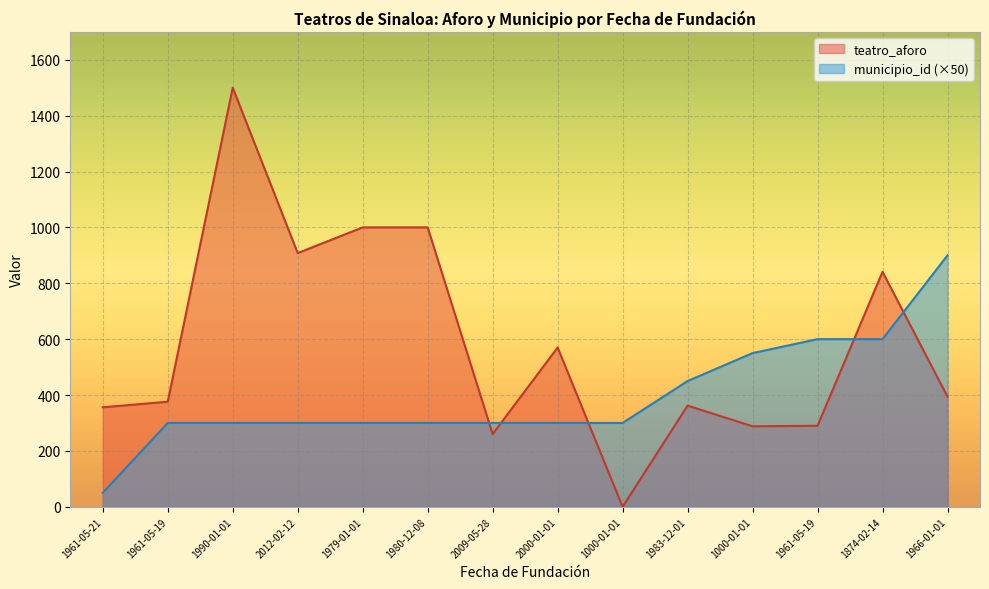

Rank the series at 1874-02-14 from highest to lowest value.

teatro_aforo, municipio_id (×50)